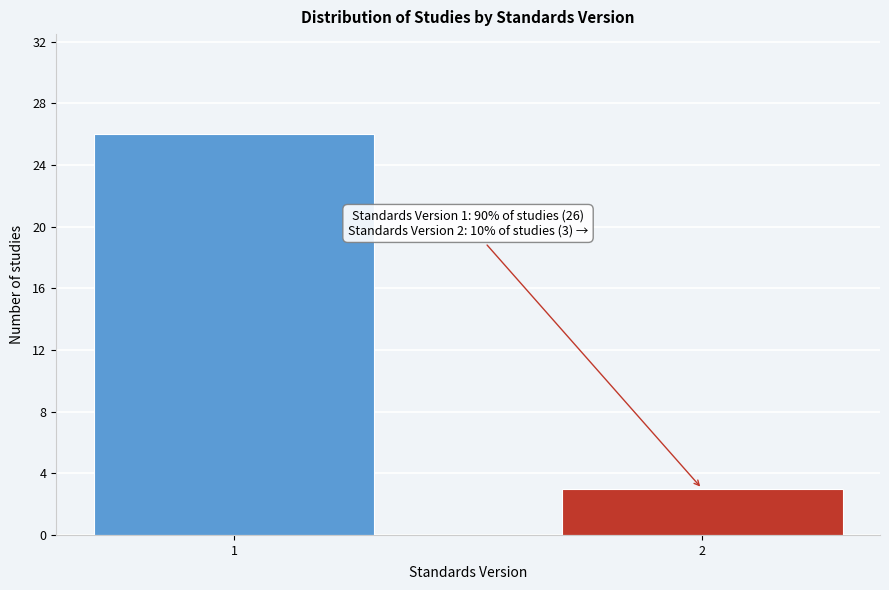

Reading left to right, list all the values displayed in this chart.

1=26	2=3